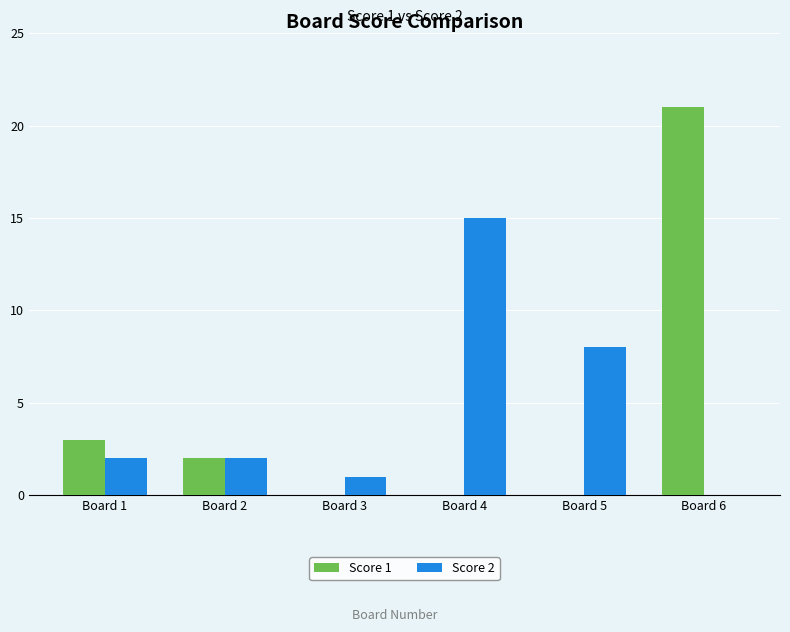

What is the total value across all series at Board 1?

5